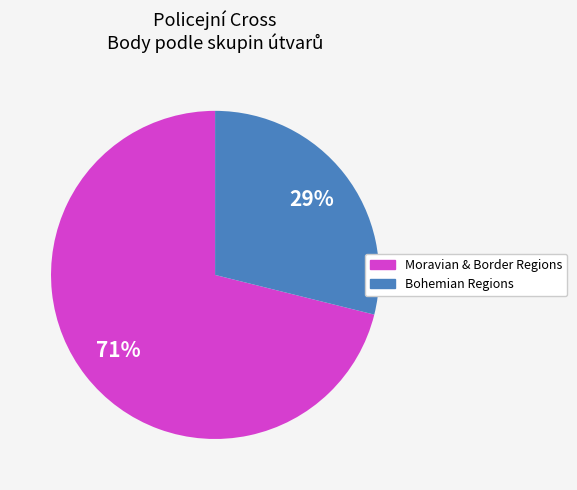

To the nearest percent, what is the difference between the largest and smallest slice percentages?

42%